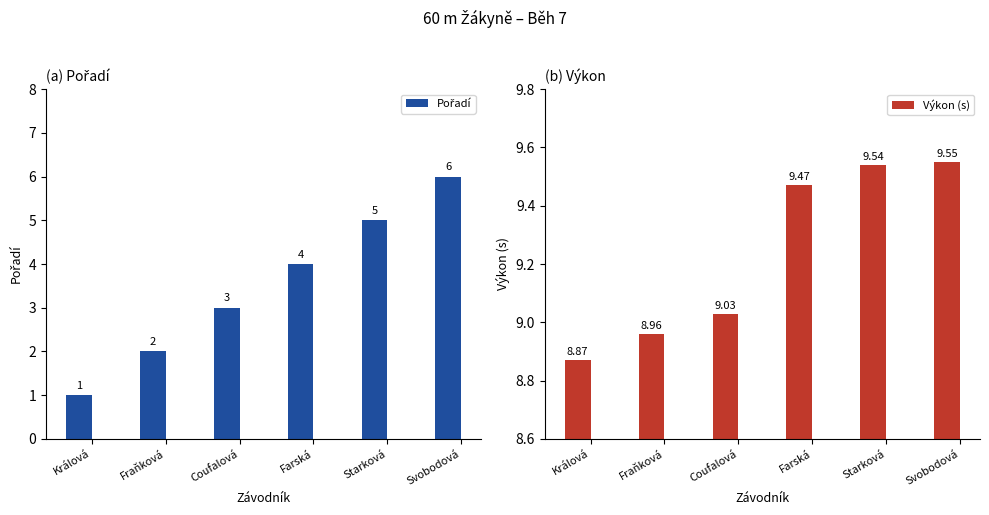

What is the difference between the maximum and minimum values in the Pořadí series?

5.0